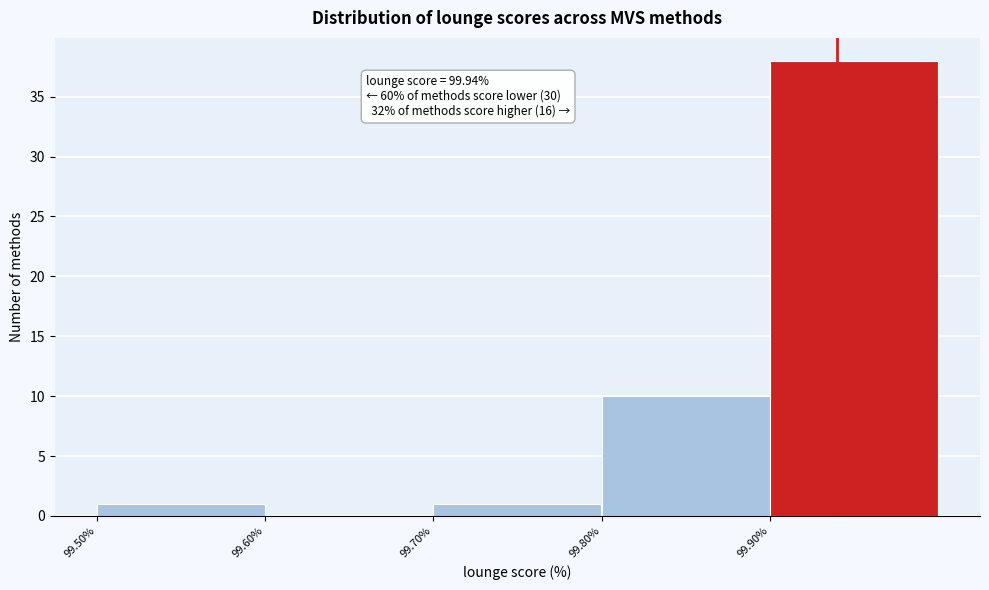

Which range on the x-axis has the tallest bar?

99.9 to 100.0